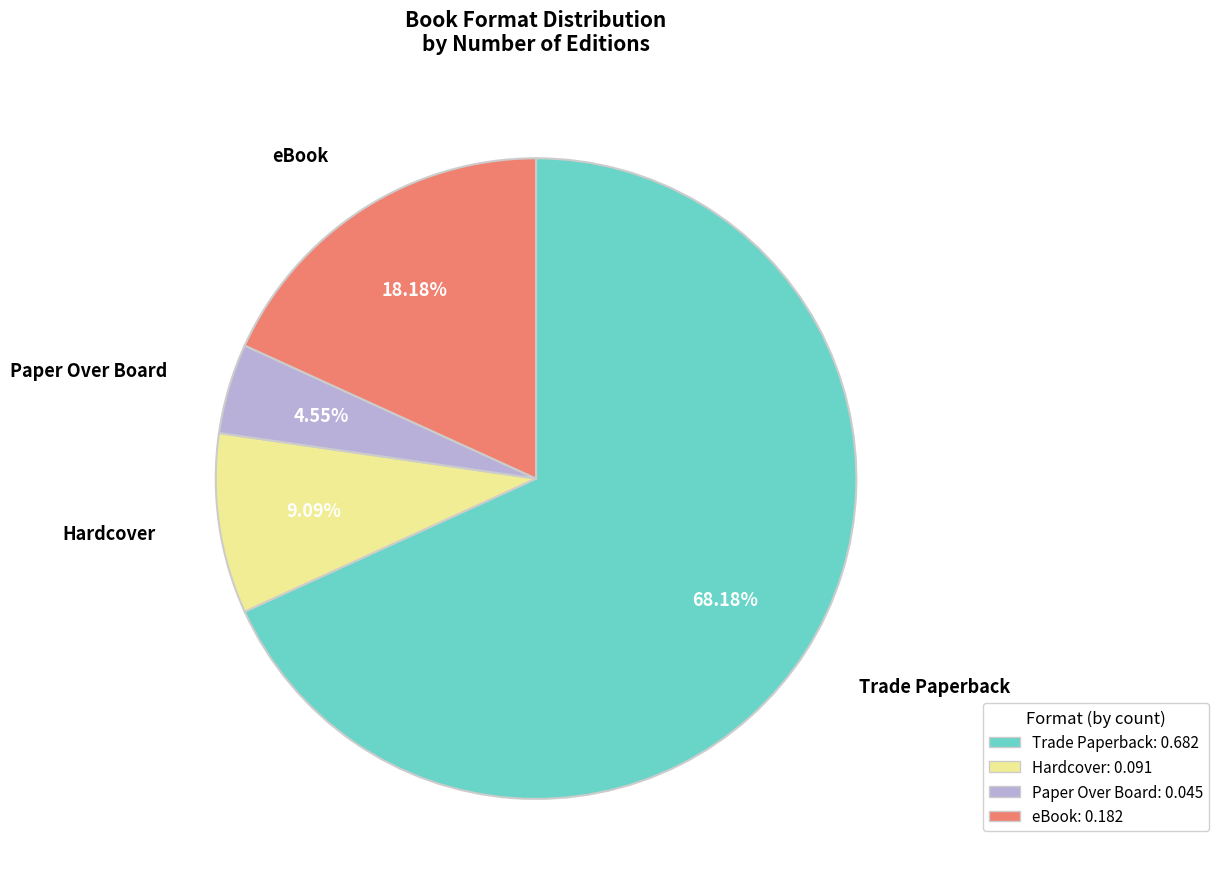

Between eBook and Trade Paperback, which is larger?

Trade Paperback